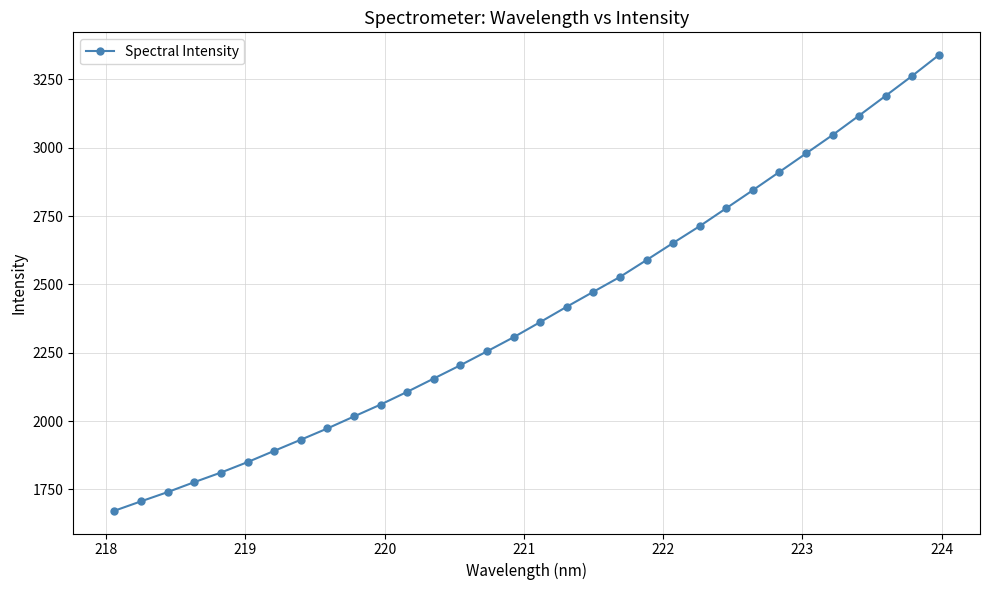

What is the smallest value displayed?

1672.2